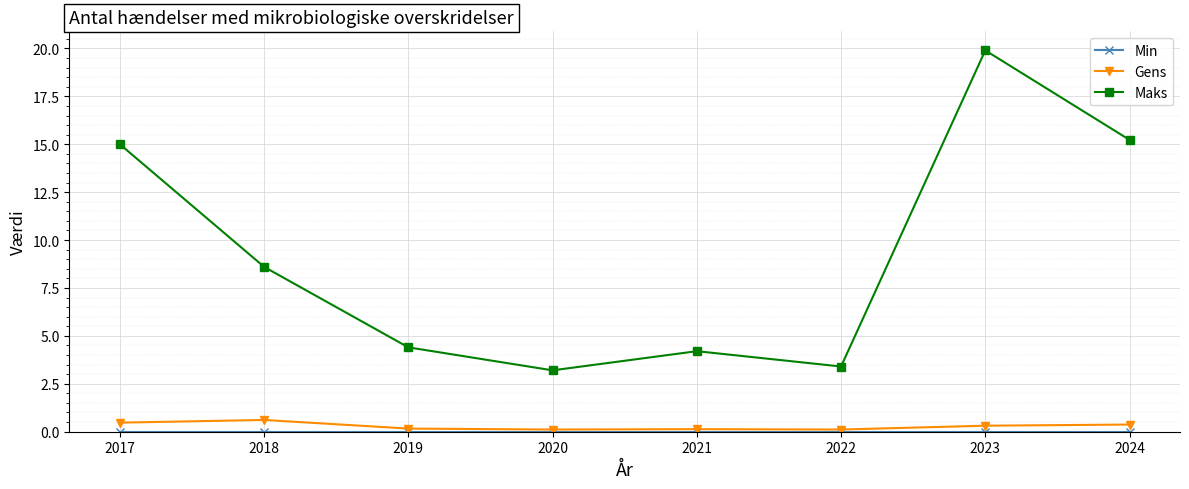

What is the sum of the Maks values at 2021 and 2024?

19.4